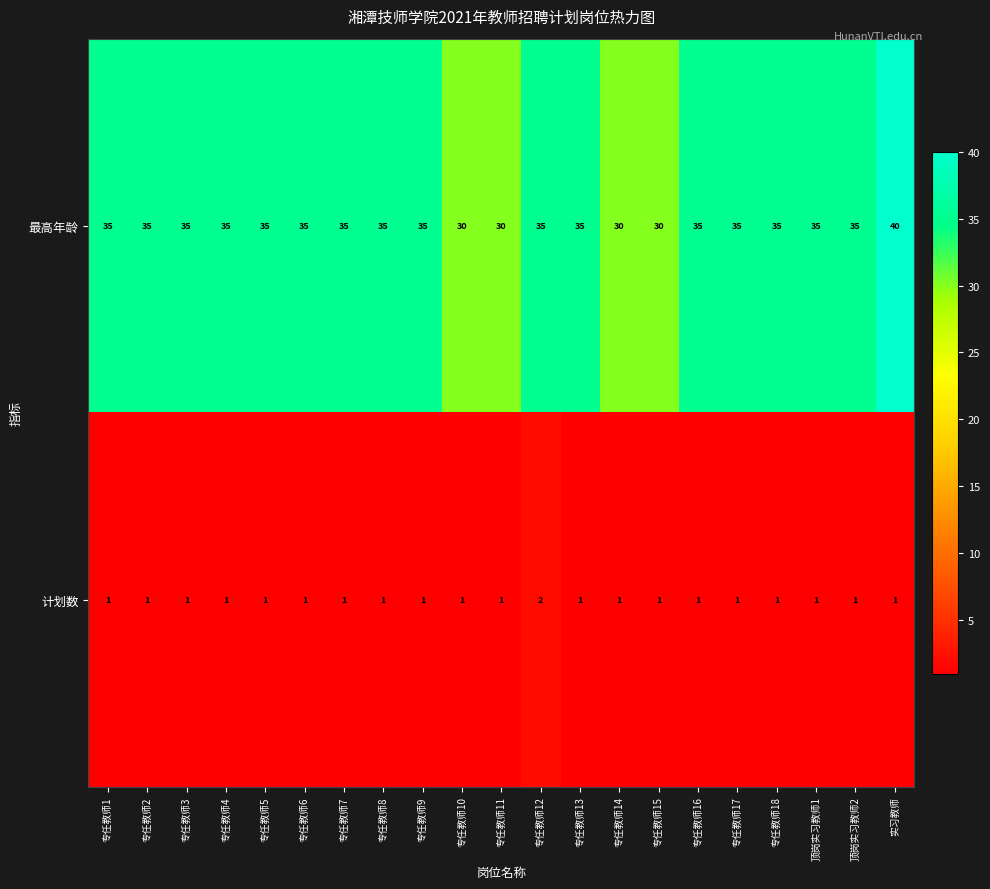

What is the spread (max minus min) of values at 专任教师8?

34